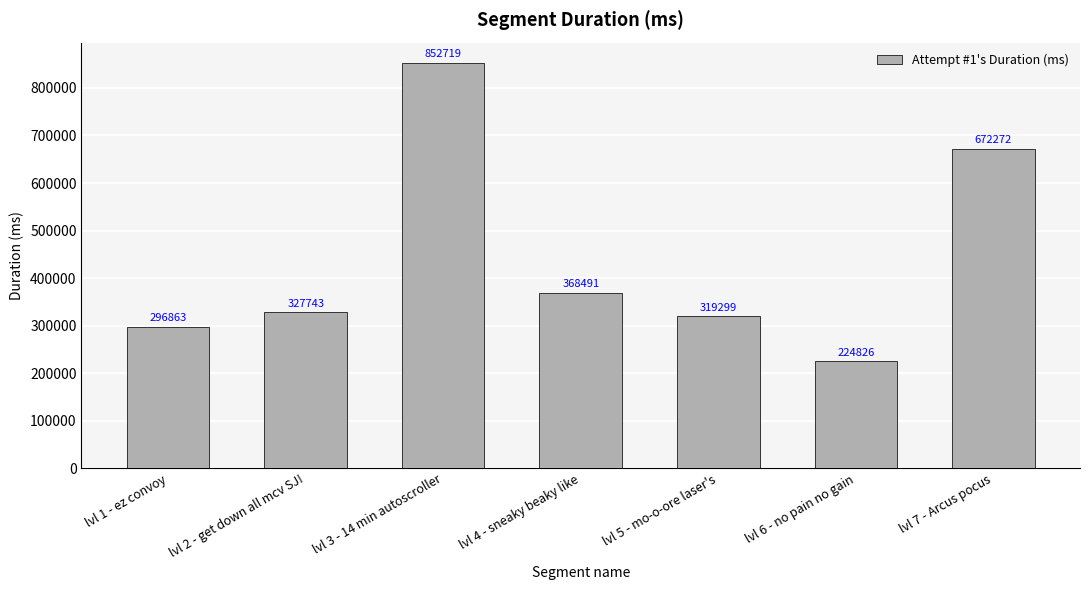

Rank the categories by value from lowest to highest.

lvl 6 - no pain no gain, lvl 1 - ez convoy, lvl 5 - mo-o-ore laser's, lvl 2 - get down all mcv SJ!, lvl 4 - sneaky beaky like, lvl 7 - Arcus pocus, lvl 3 - 14 min autoscroller